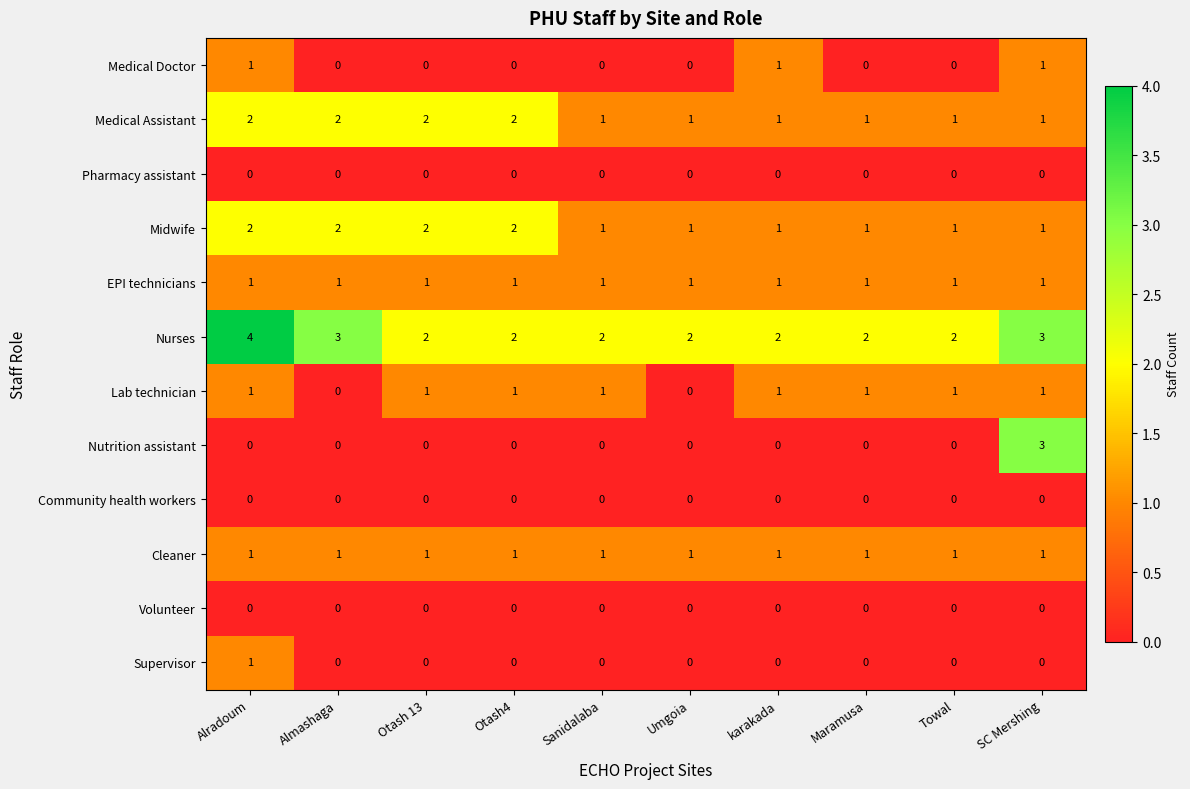

True or false: Midwife has a value of 0 at Towal.

False